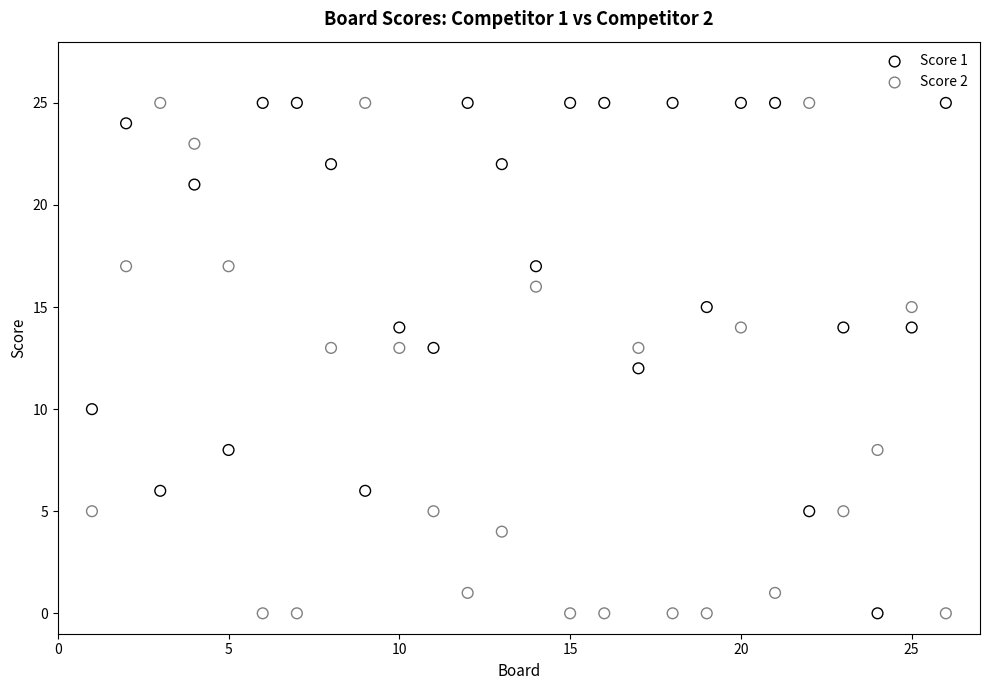

Across all data points, what is the range of Y values (max minus min)?

25